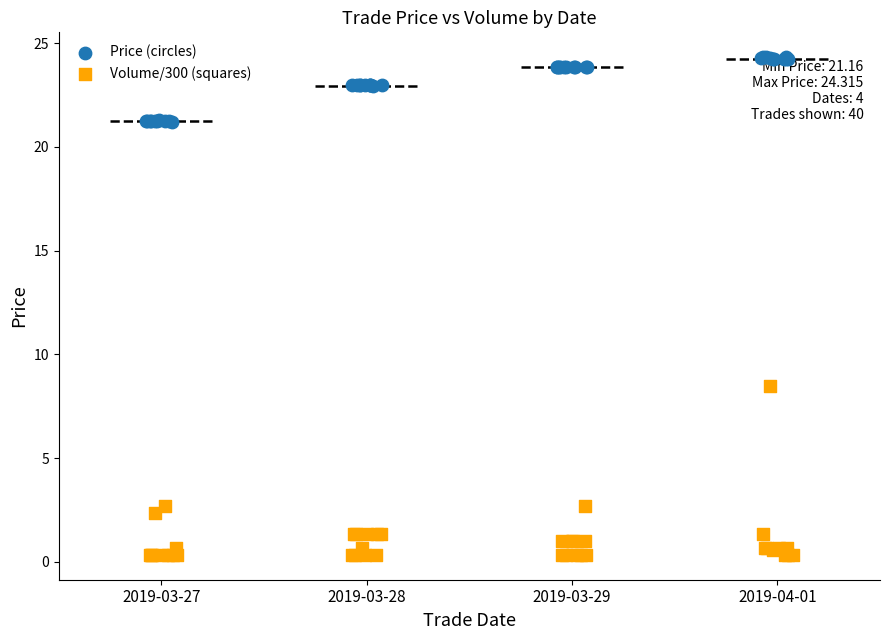

What are all the series names shown in the legend?

Price (circles), Volume/300 (squares)